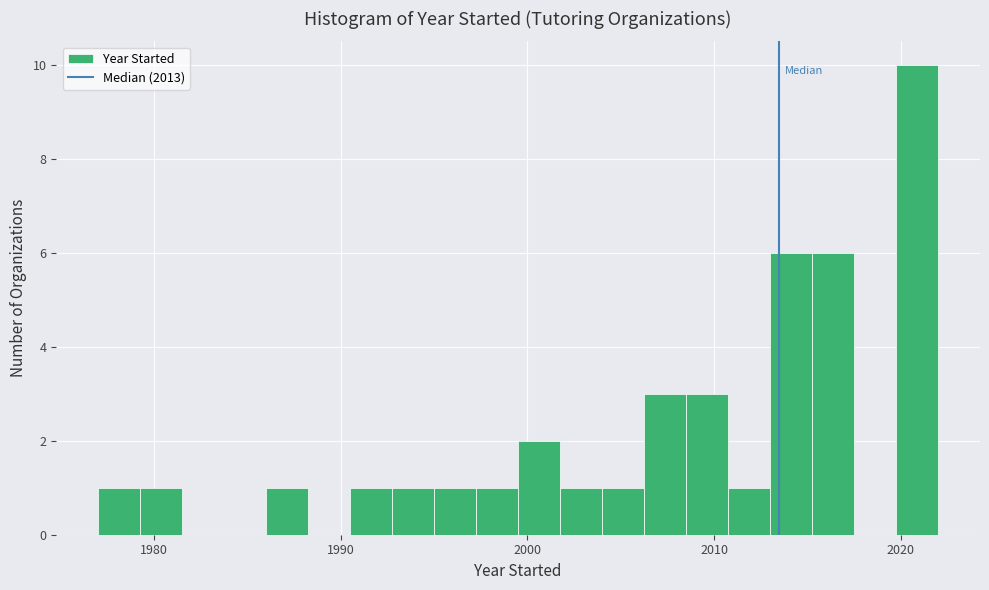

Around what value on the x-axis is the tallest bar? Give the approximate position of its centre, as read against the axis.

2021